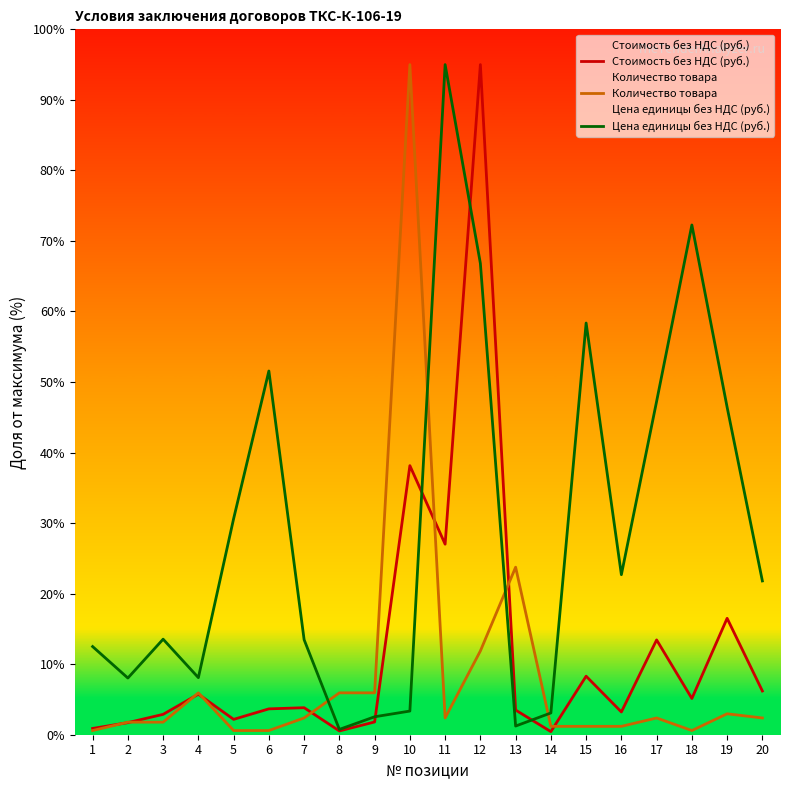

What is the value of the Стоимость без НДС (руб.) point at the 12th from the left?

95.0